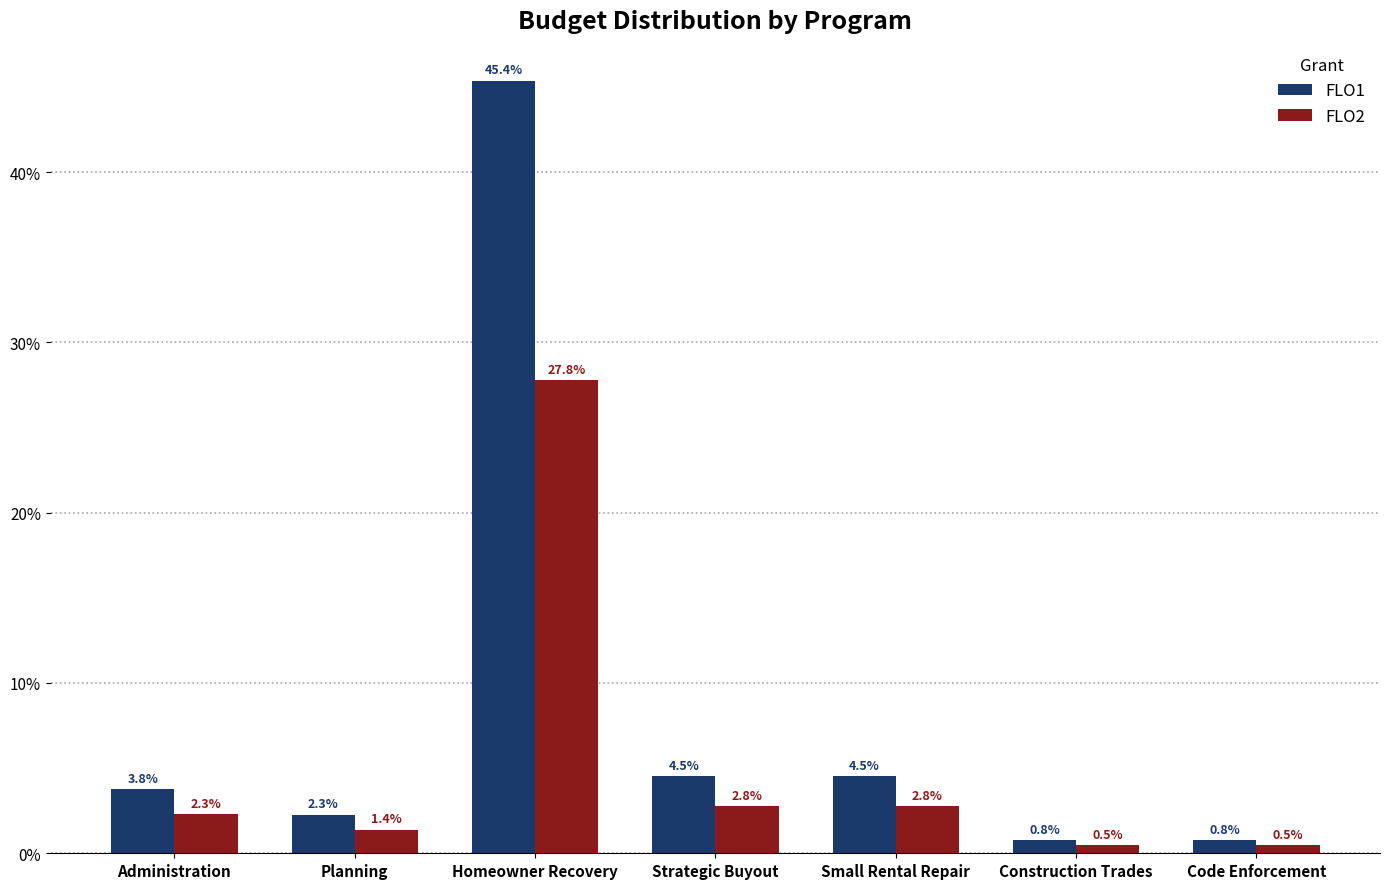

Which series has the widest spread of values?

FLO1